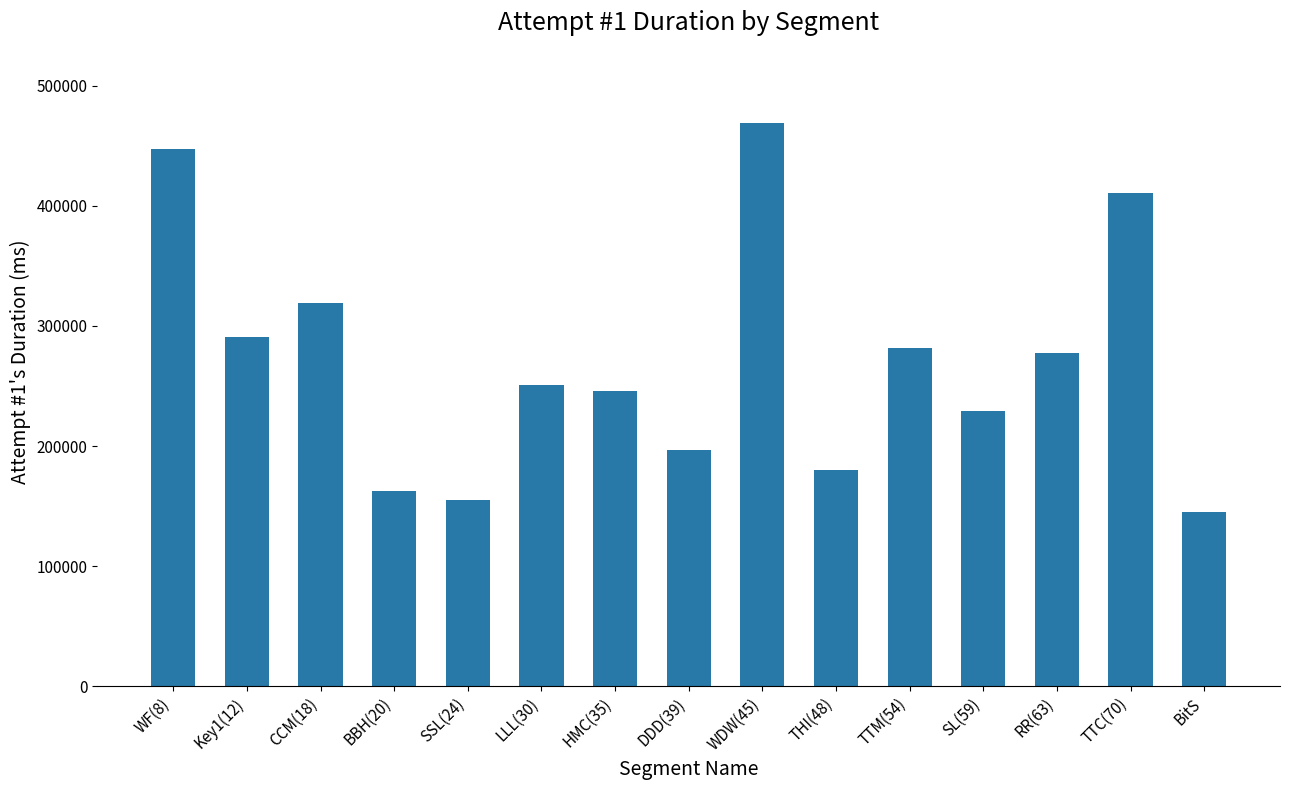

Which category has the highest value across all series?

WDW(45)